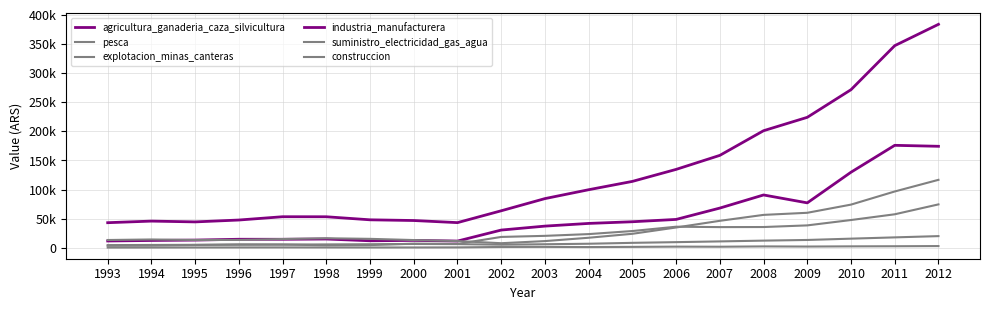

At which label does pesca first exceed 1422?

2002